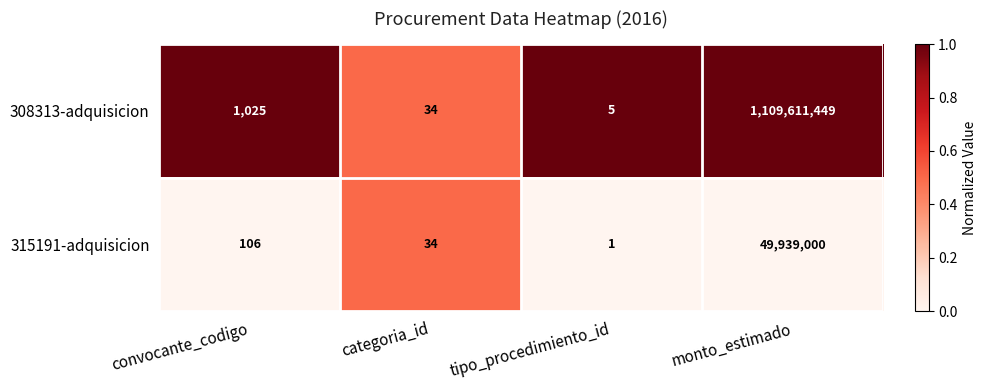

Reading left to right, extract all data points from this chart.

308313-adquisicion: 1025	34	5	1109611449
315191-adquisicion: 106	34	1	49939000